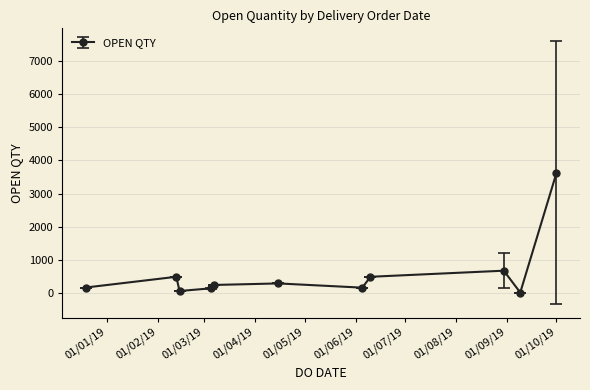

What is the difference between the maximum and minimum values?

3597.3